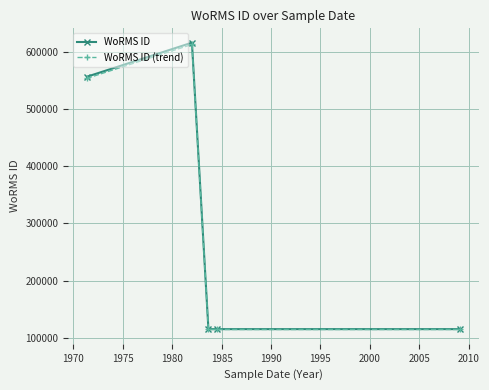

What is the minimum value shown in the chart?

114511.6